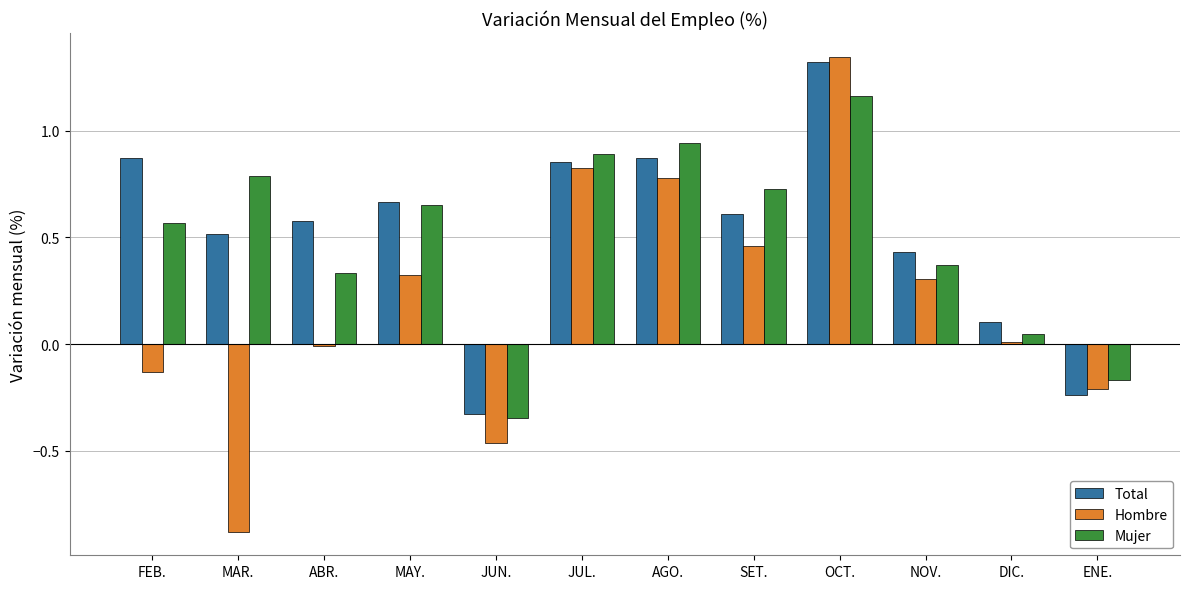

At AGO., list the series in order from smallest to largest.

Hombre, Total, Mujer